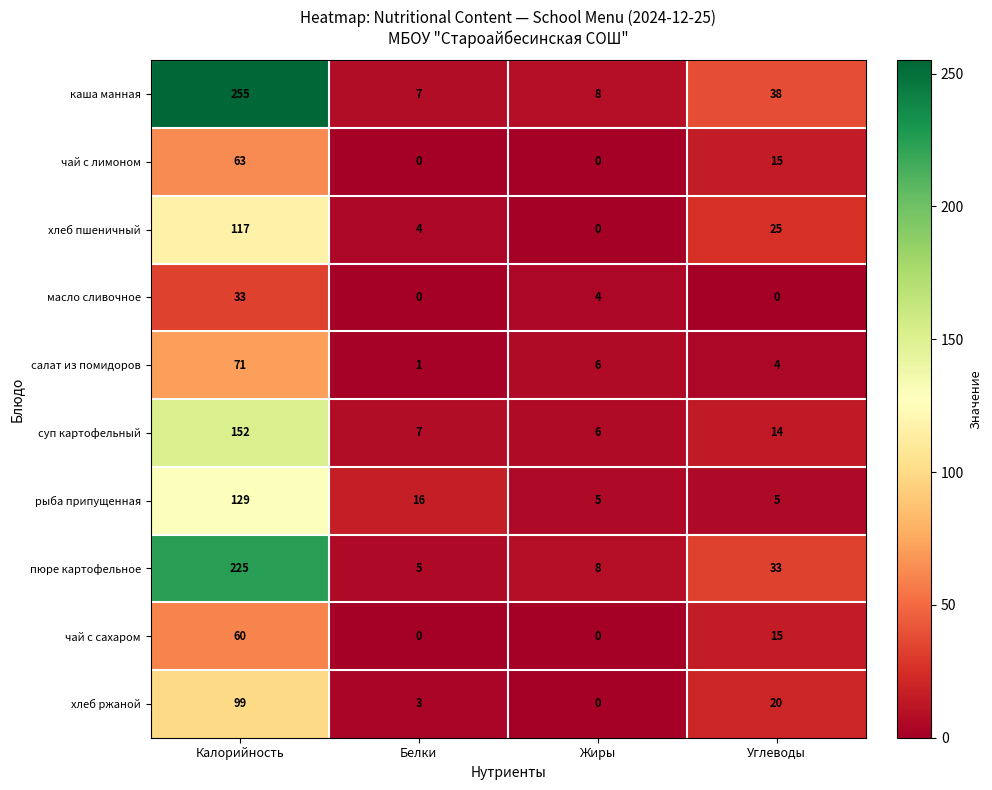

List the series in order of their peak value, lowest first.

масло сливочное, чай с сахаром, чай с лимоном, салат из помидоров, хлеб ржаной, хлеб пшеничный, рыба припущенная, суп картофельный, пюре картофельное, каша манная